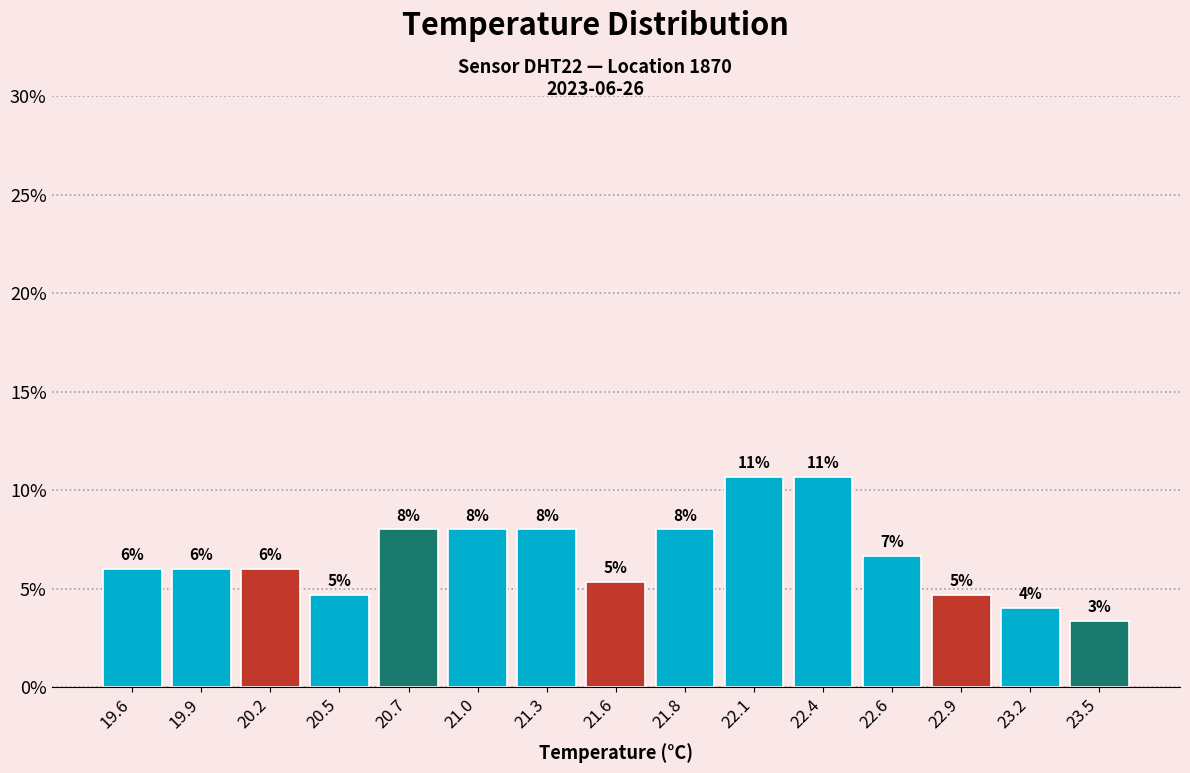

Is it true that the value at 21.8 is 8.0?

True